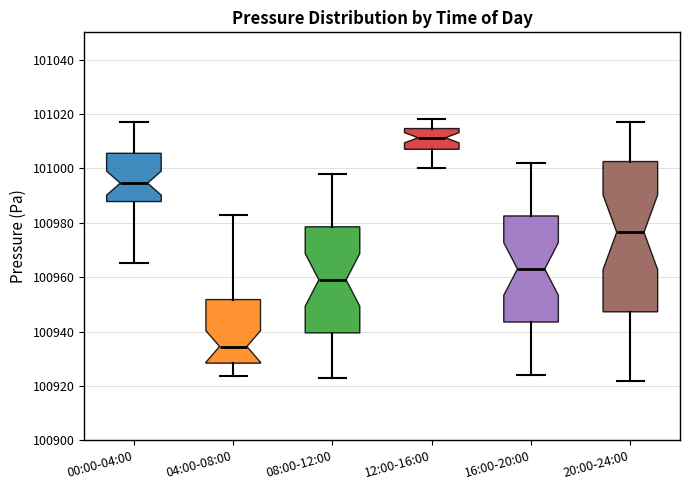

Comparing the boxes themselves (not the whiskers), which one is the tallest?

20:00-24:00